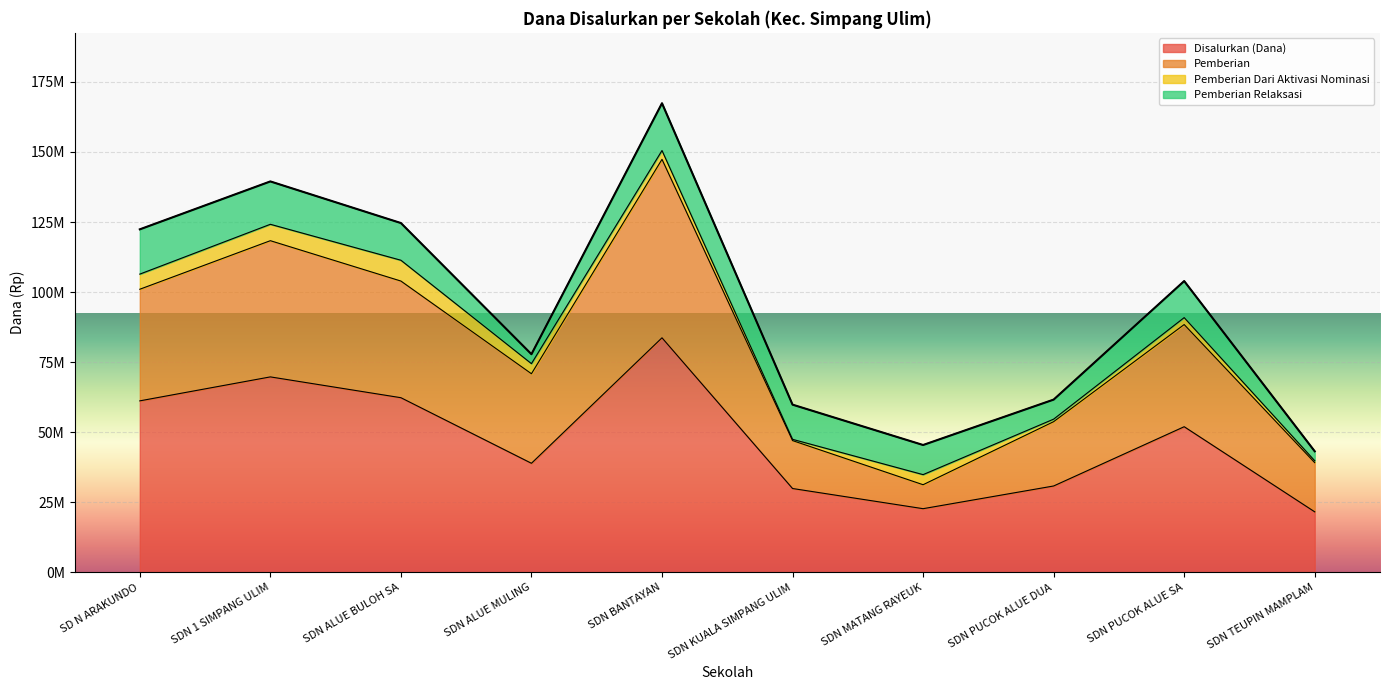

List the labels in order of Disalurkan (Dana) value, largest first.

SDN BANTAYAN, SDN 1 SIMPANG ULIM, SDN ALUE BULOH SA, SD N ARAKUNDO, SDN PUCOK ALUE SA, SDN ALUE MULING, SDN PUCOK ALUE DUA, SDN KUALA SIMPANG ULIM, SDN MATANG RAYEUK, SDN TEUPIN MAMPLAM